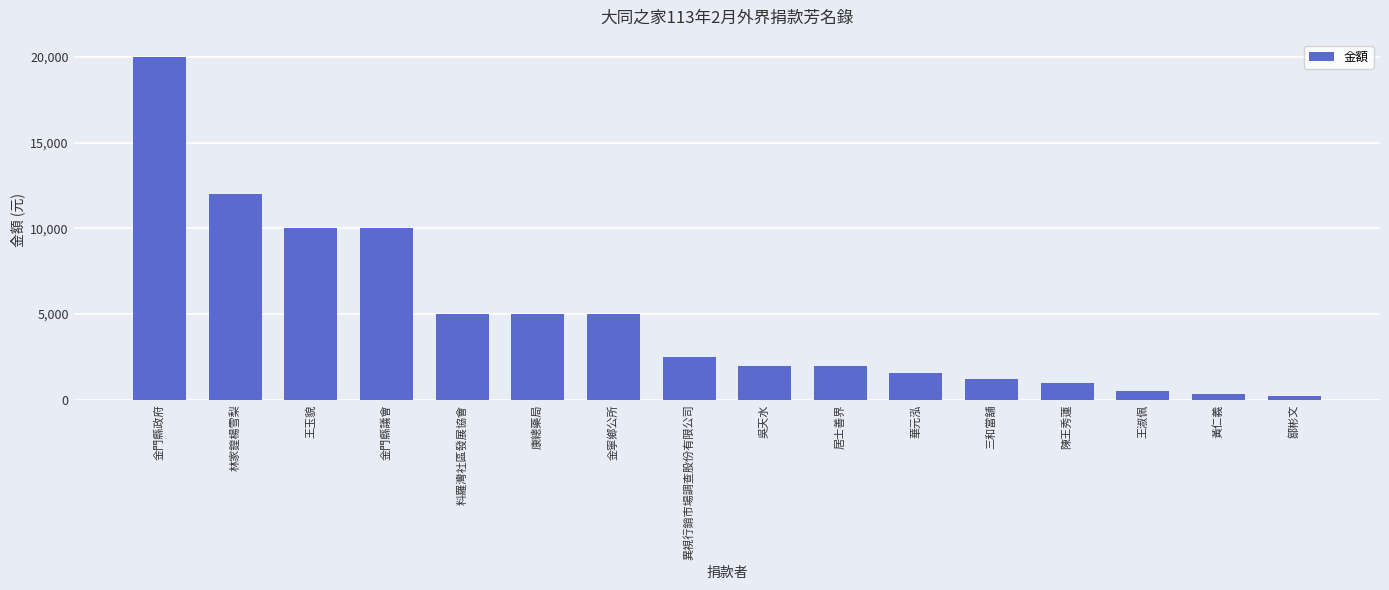

What is the greatest value displayed?

20000